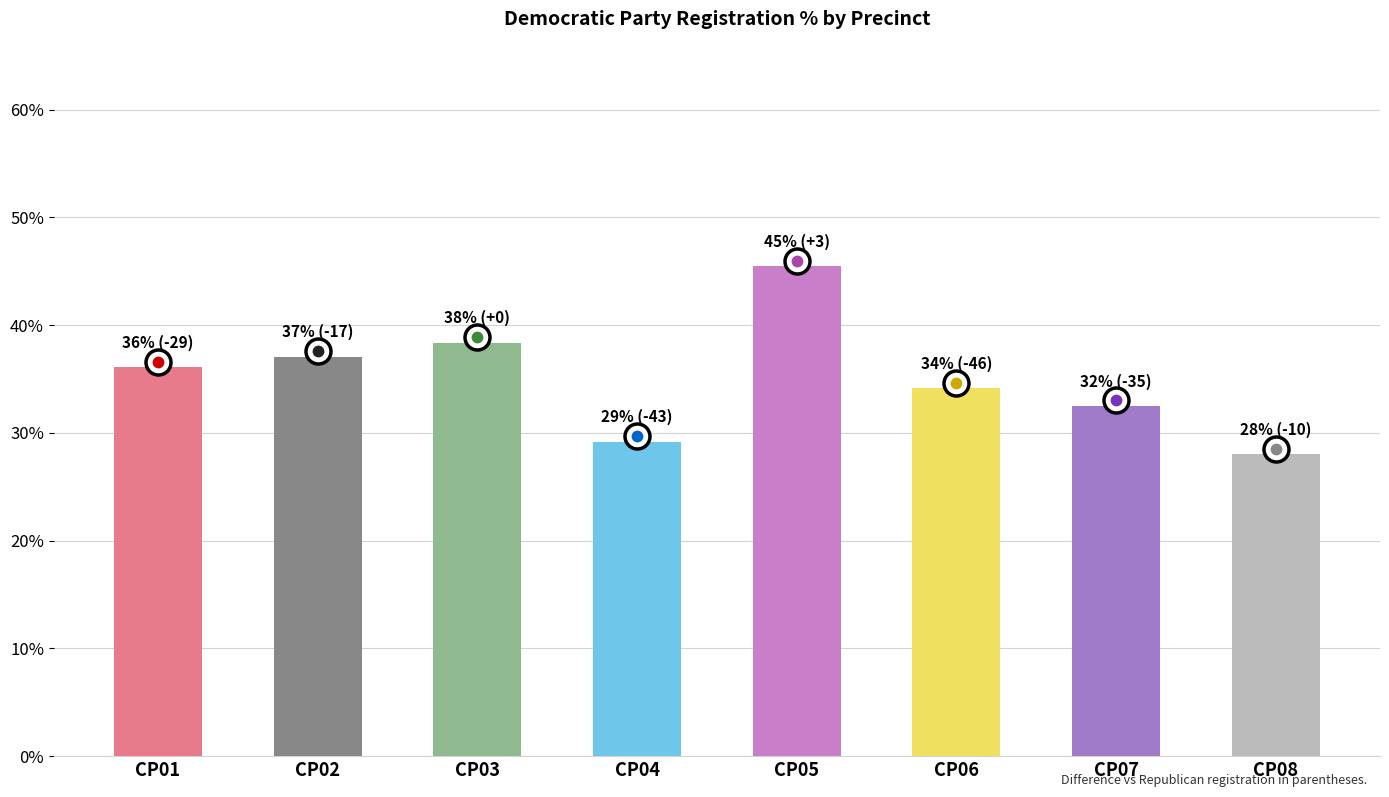

Between CP08 and CP07, which is larger?

CP07